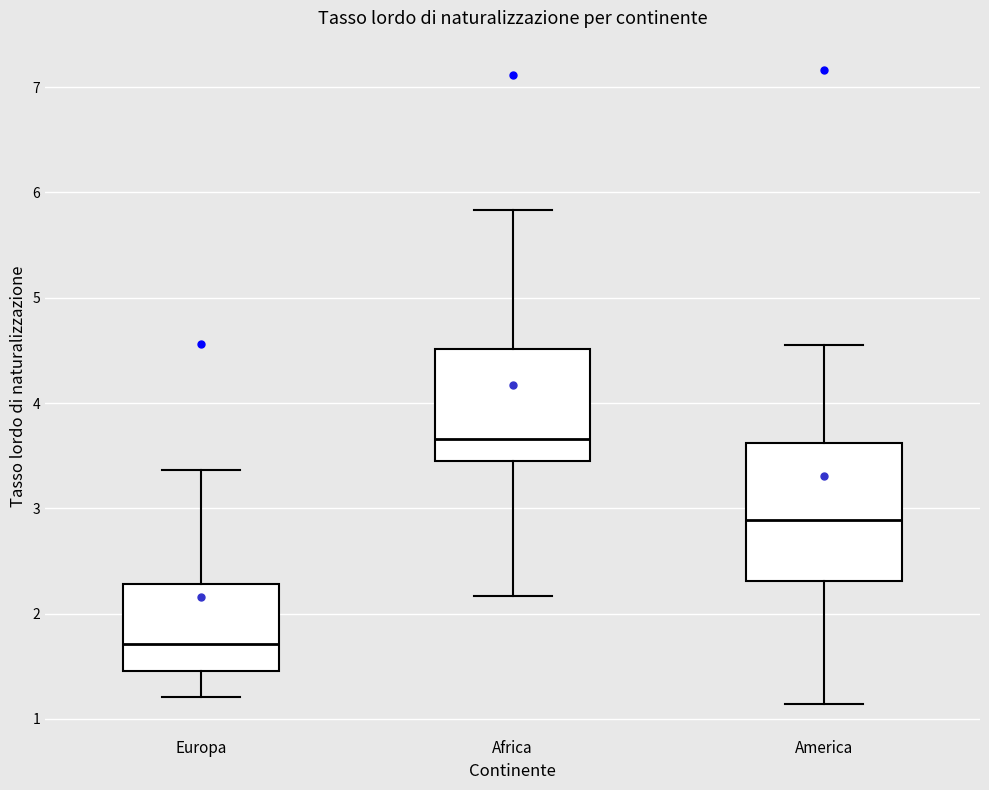

Where is the upper edge of the box for America on the y-axis? The values are not printed on the chart, so give them approximately, as read against the axis.

3.6